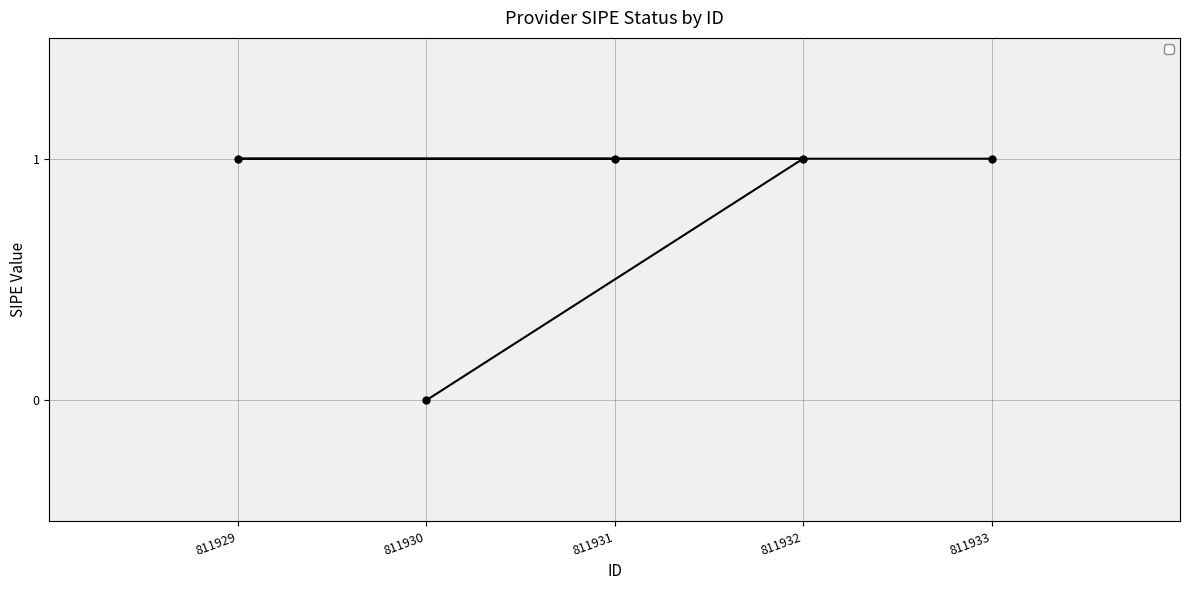

What is the sum of the values at 811931 and 811933?

2